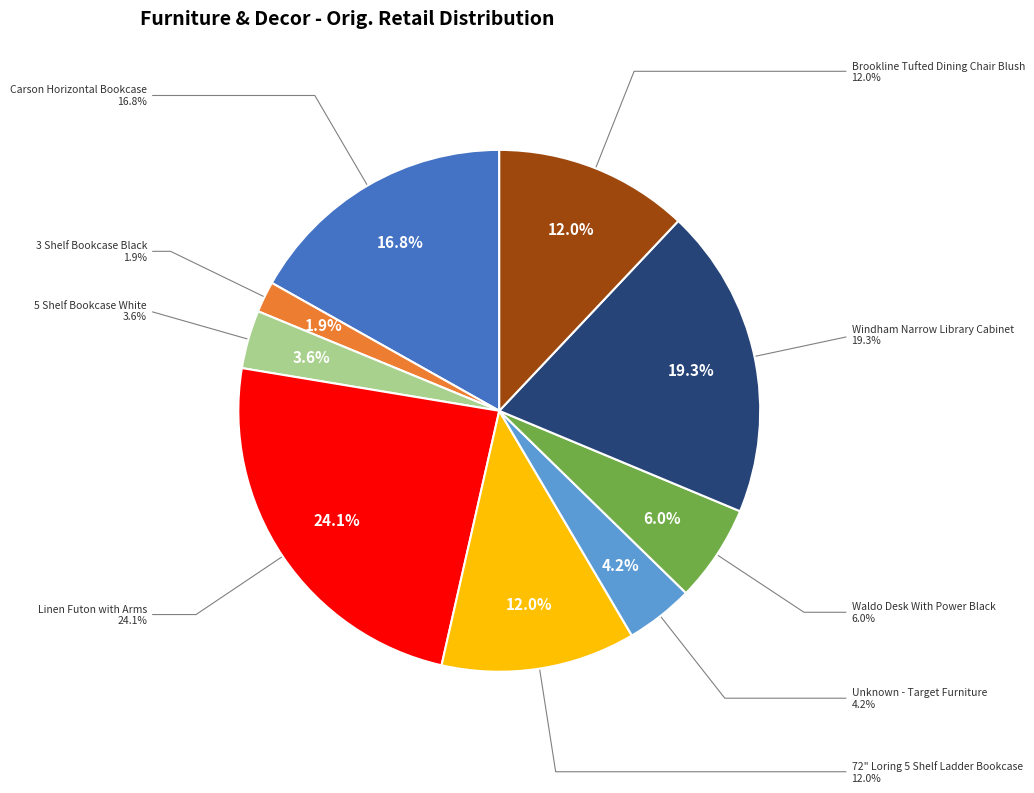

To the nearest percent, what portion does Brookline Tufted Dining Chair Blush represent?

12%